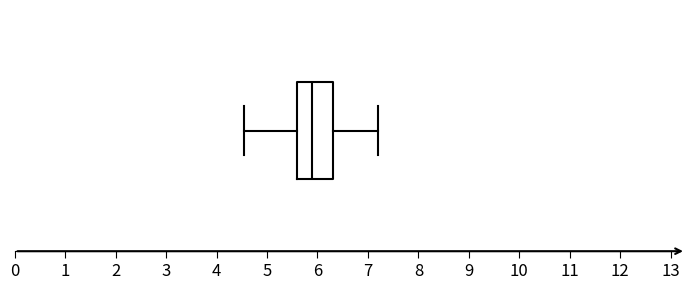

Read this box plot against the x-axis: the position of the median line, the range covered by the box, and the ends of both whiskers. The values are not printed on the chart, so give them approximately, as read against the axis.

median 5.9, box 5.6 to 6.3, whiskers 4.6 to 7.2